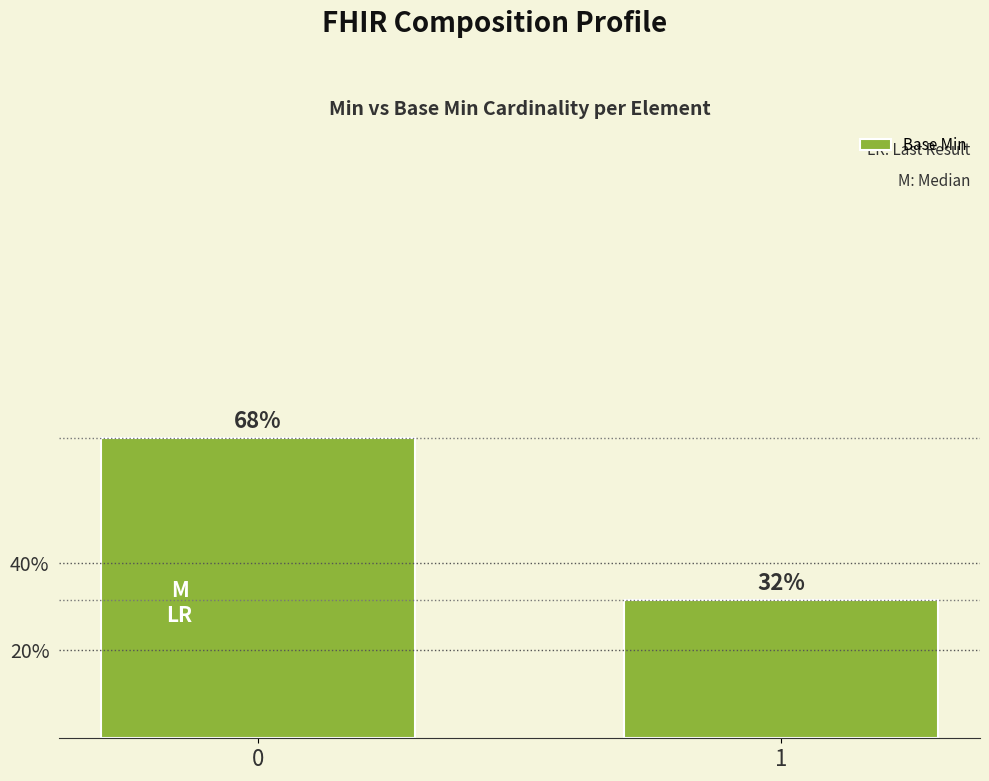

What is the average value?

0.5